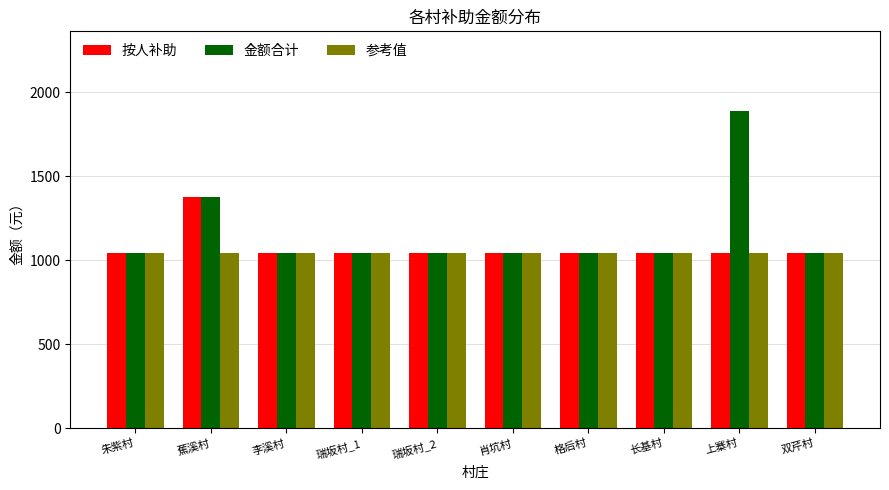

What are all the series names shown in the legend?

按人补助, 金额合计, 参考值